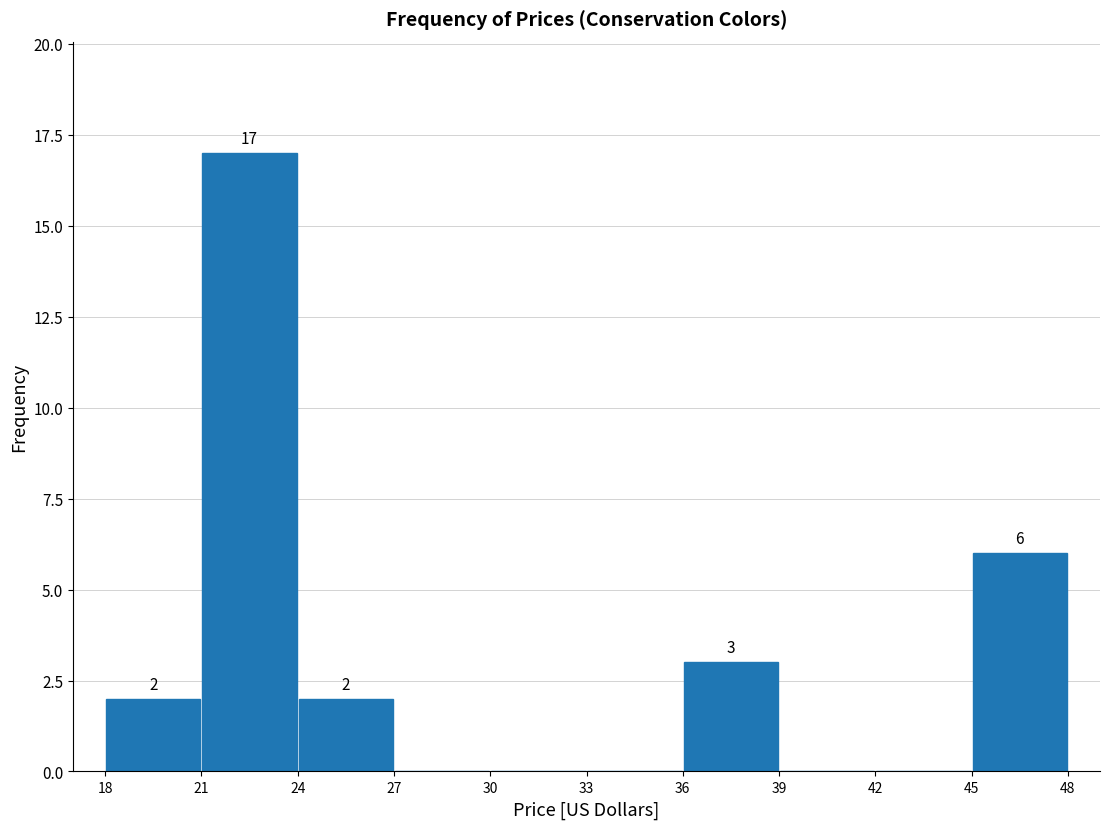

Which range on the x-axis has the tallest bar?

21 to 24